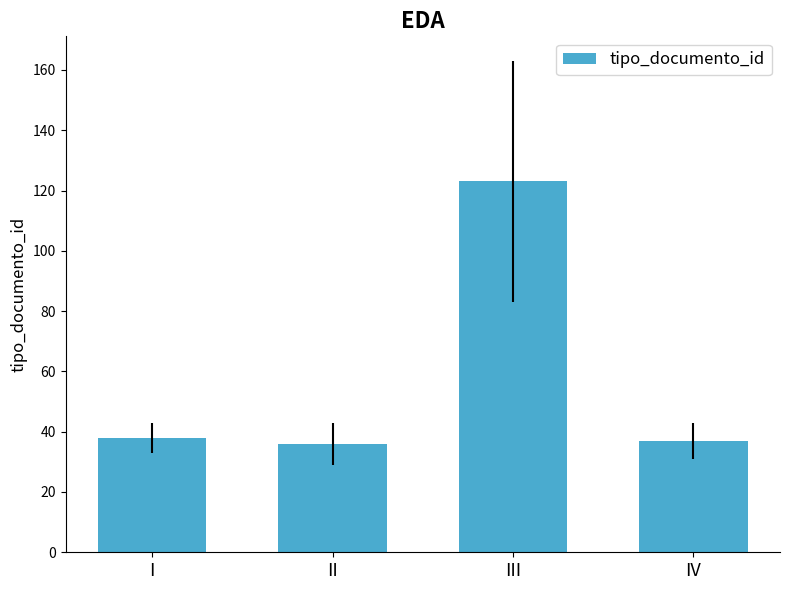

True or false: the data shows 67 at I.

False